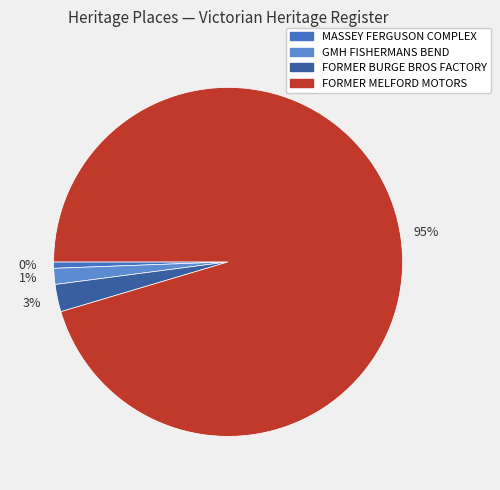

How many segments does this pie chart have?

4